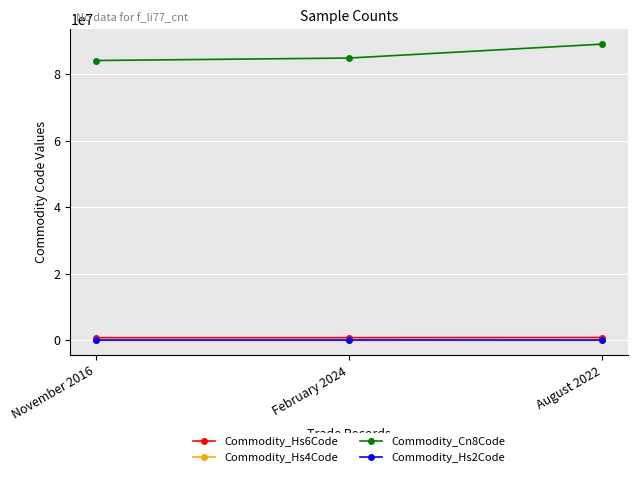

At which category does the chart reach its peak across all series?

August 2022